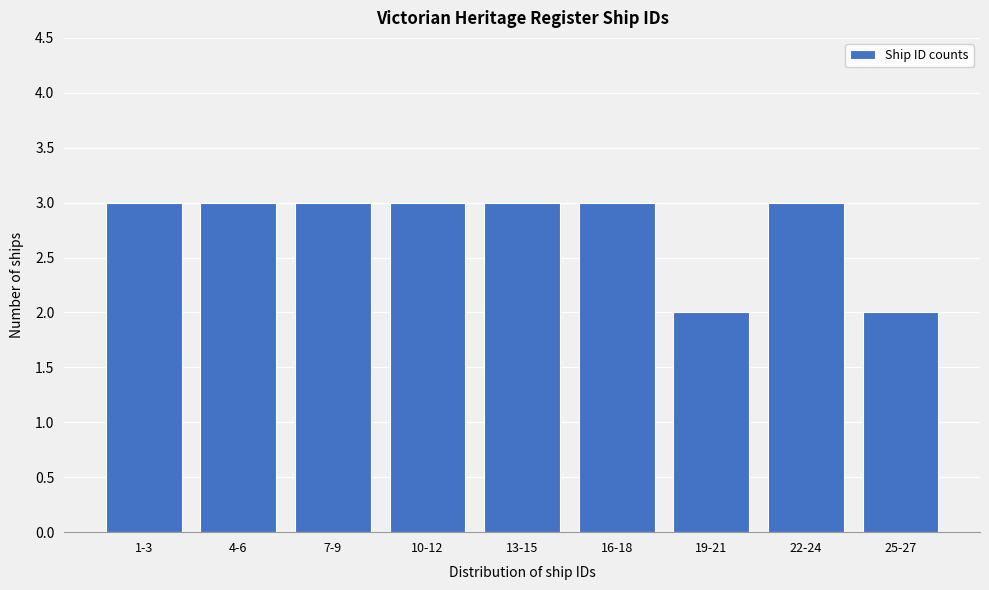

Reading right to left, transcribe all the data shown in this chart.

25-27=2	22-24=3	19-21=2	16-18=3	13-15=3	10-12=3	7-9=3	4-6=3	1-3=3